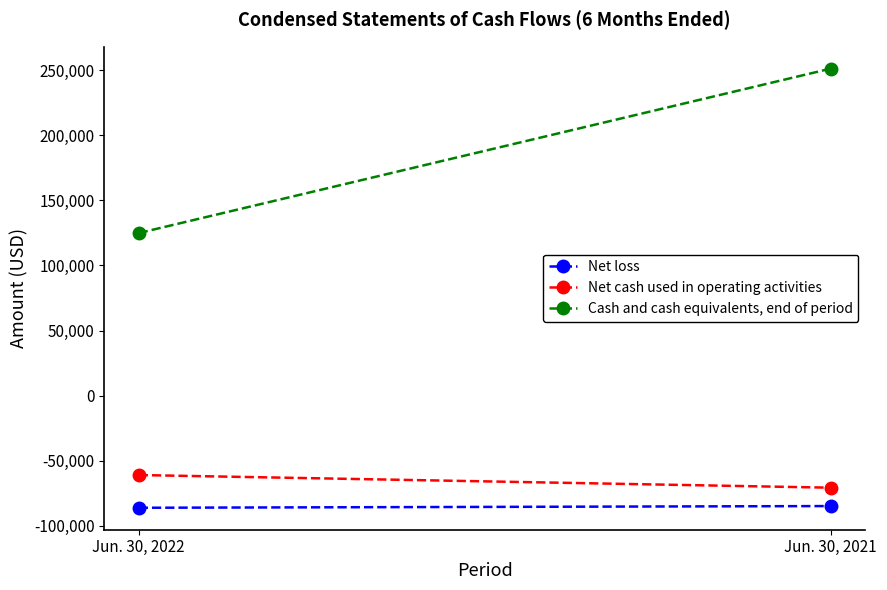

True or false: Cash and cash equivalents, end of period has a value of 96619 at Jun. 30, 2021.

False